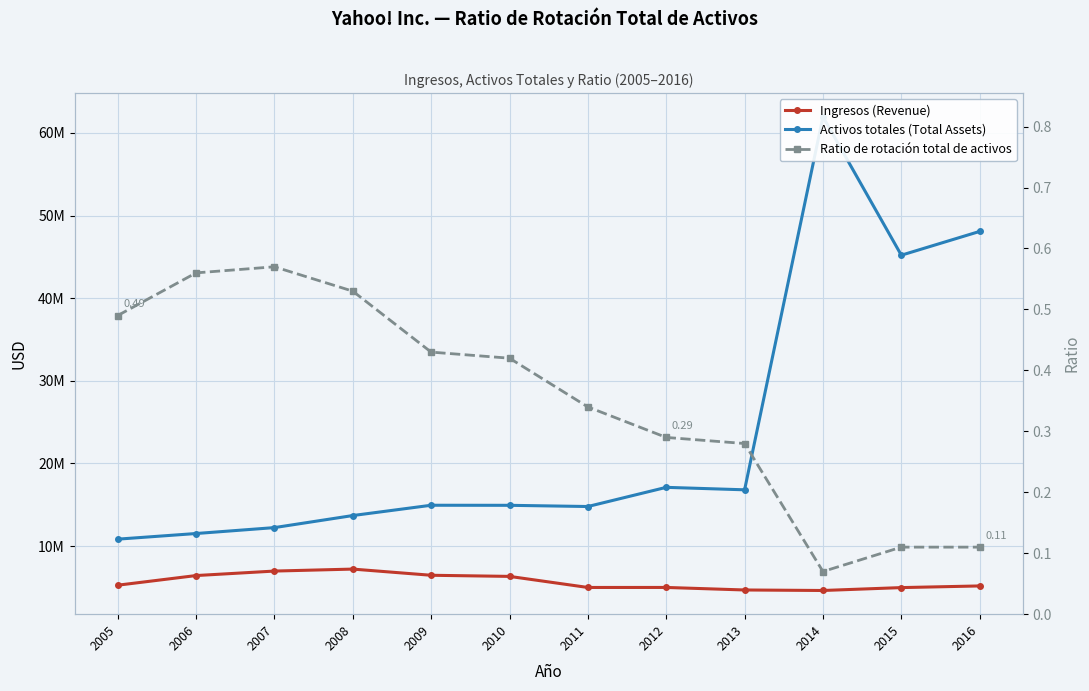

What is the lowest value of the Ratio de rotación total de activos series?

0.1